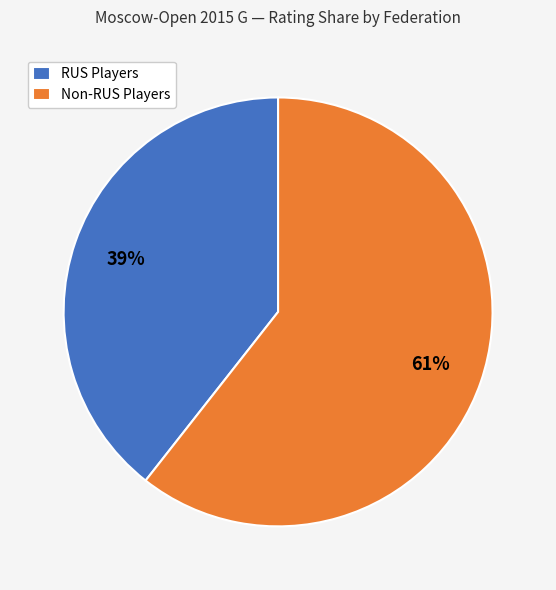

What is the smallest slice in the pie chart?

RUS Players